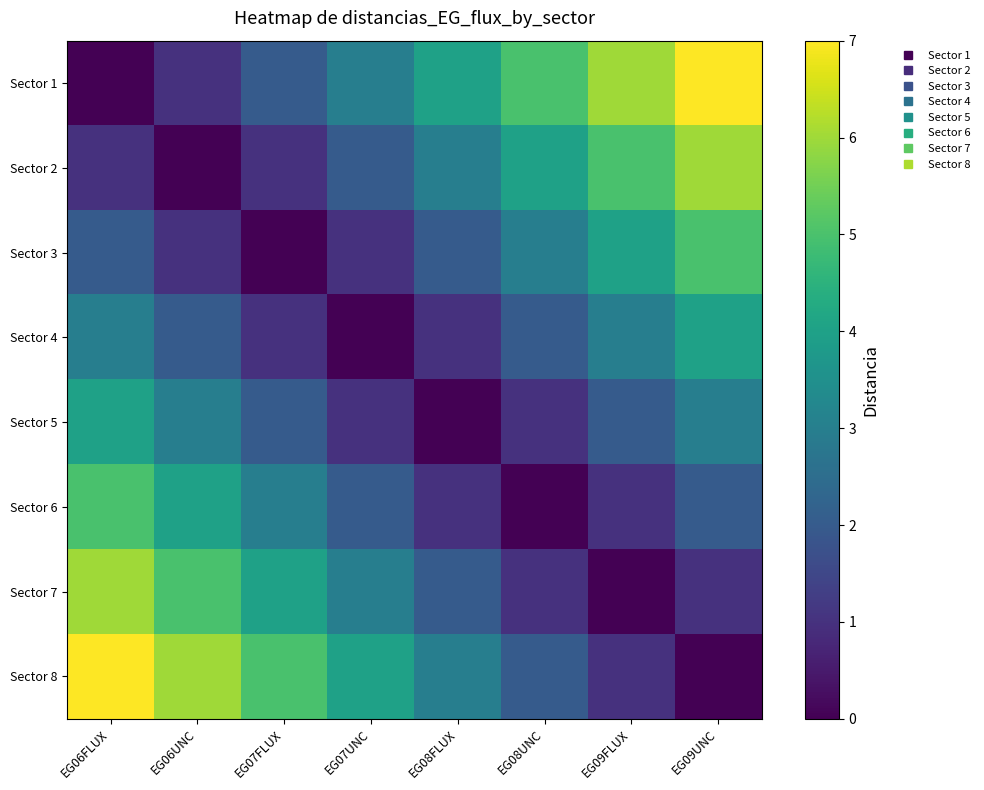

At EG09UNC, list the series in order from smallest to largest.

Sector 8, Sector 7, Sector 6, Sector 5, Sector 4, Sector 3, Sector 2, Sector 1